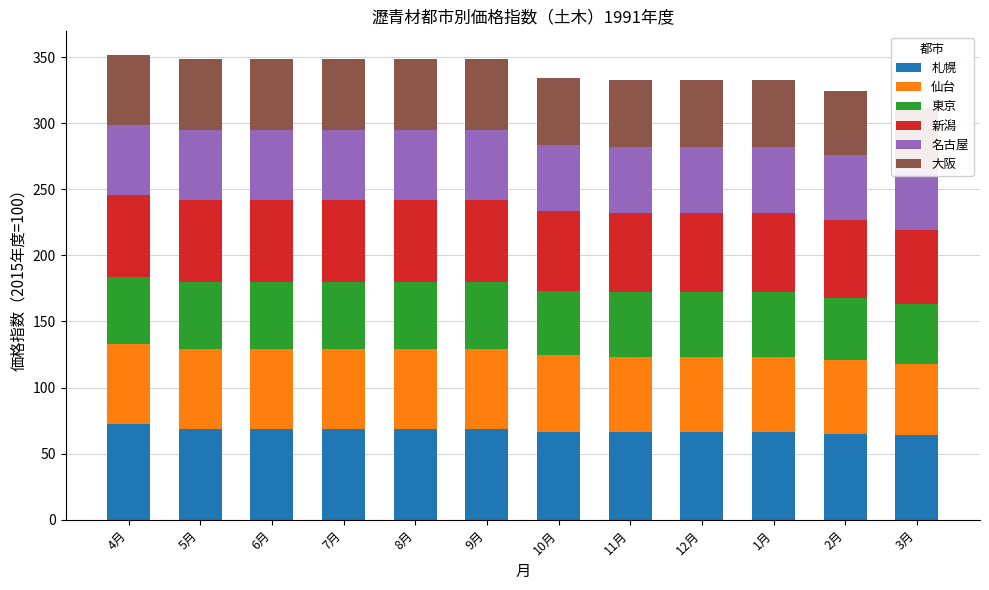

Rank the series by their maximum value, from highest to lowest.

札幌, 新潟, 仙台, 大阪, 名古屋, 東京